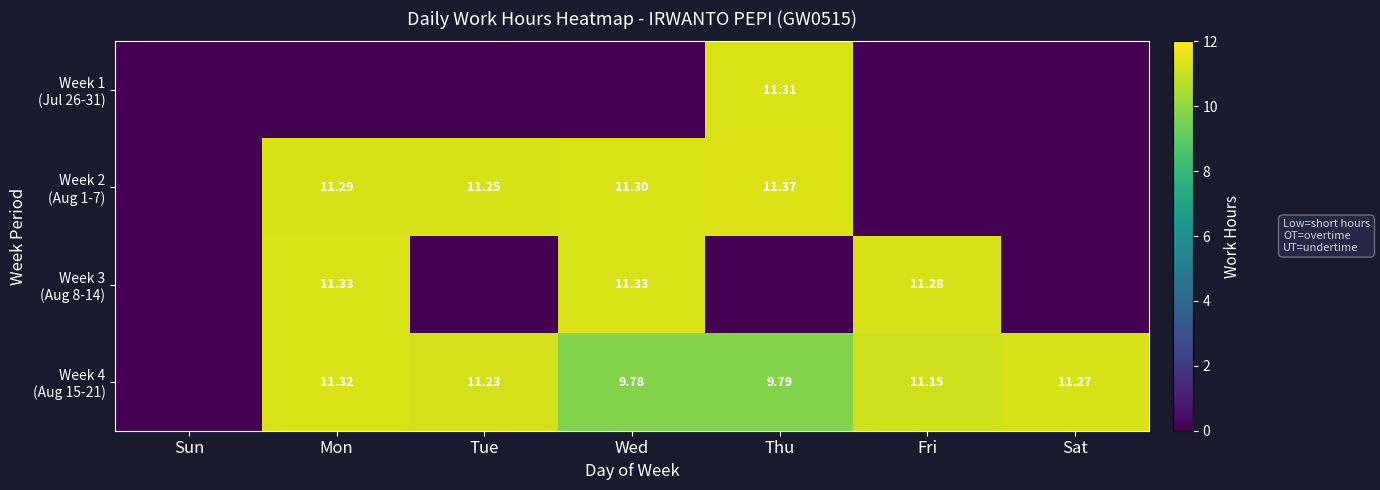

What is the average value of the Week 1 (Jul 26-31) series?

1.6